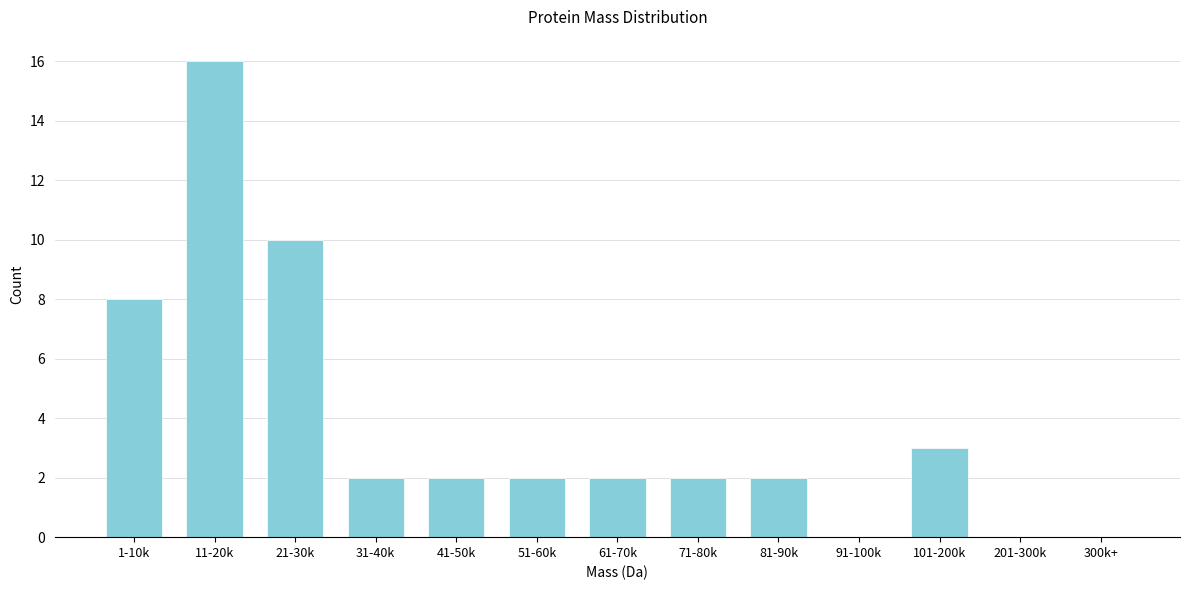

Reading left to right, what are all the values shown in this chart?

1-10k=8	11-20k=16	21-30k=10	31-40k=2	41-50k=2	51-60k=2	61-70k=2	71-80k=2	81-90k=2	91-100k=0	101-200k=3	201-300k=0	300k+=0